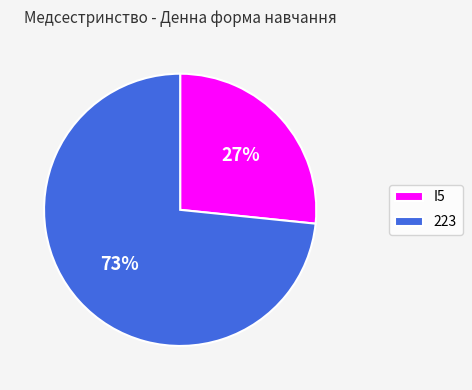

Which has a higher value, I5 or 223?

223